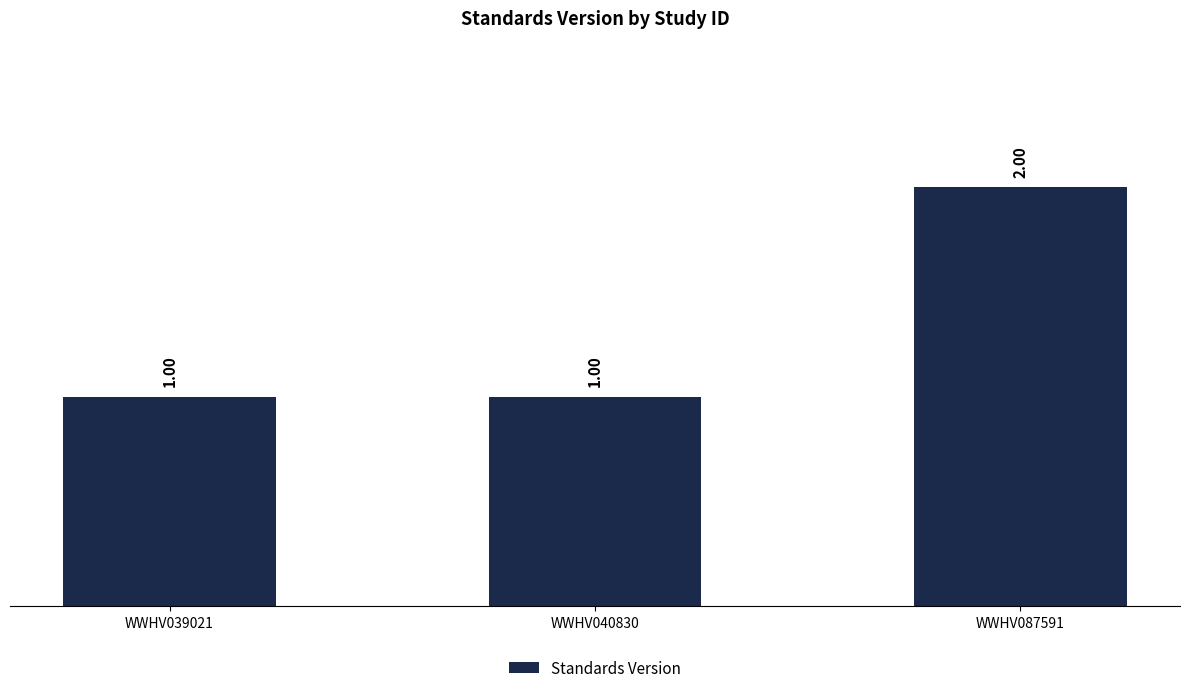

Reading left to right, what are all the values shown in this chart?

1	1	2